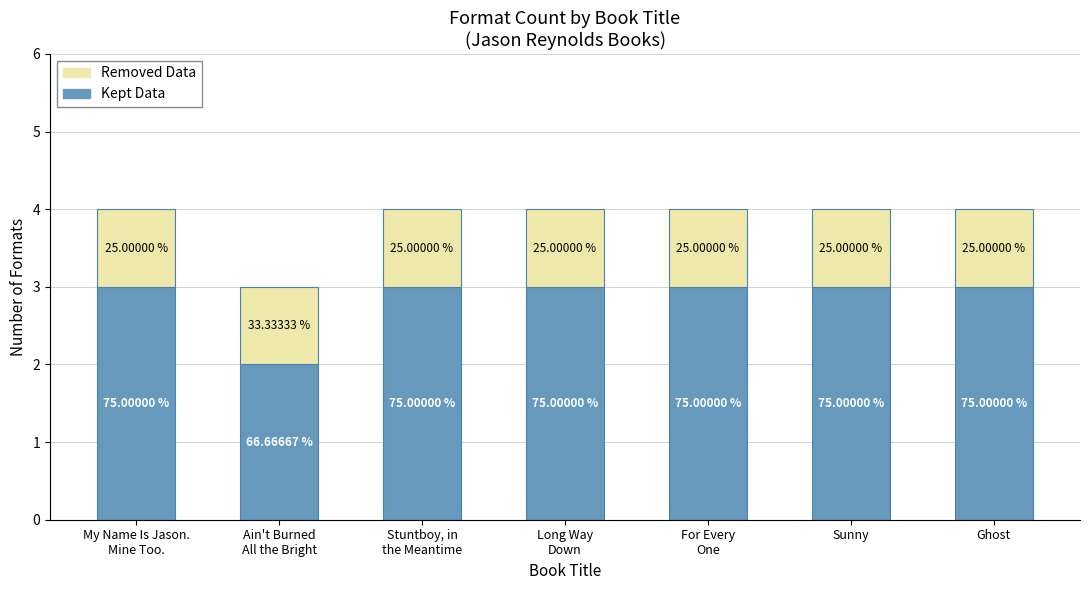

At which category is the sum across all series the highest?

My Name Is Jason.
Mine Too.